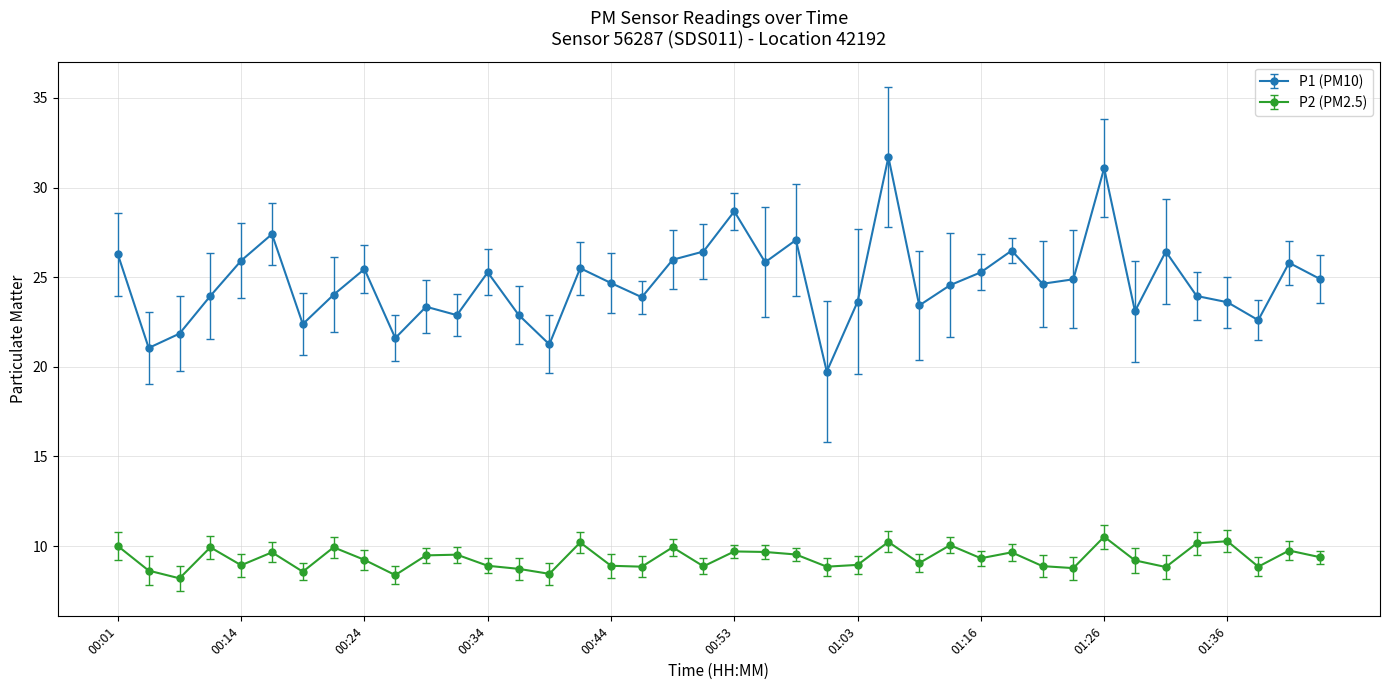

How many data points does each series have?

40